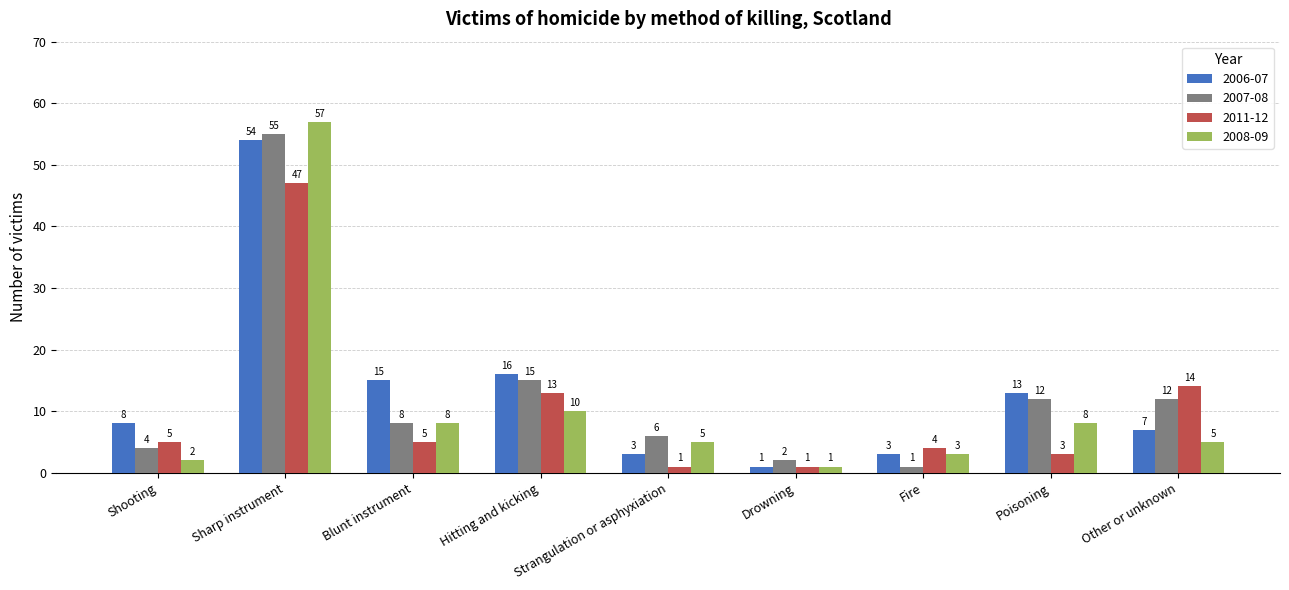

What is the difference between the maximum and minimum values in the 2007-08 series?

54